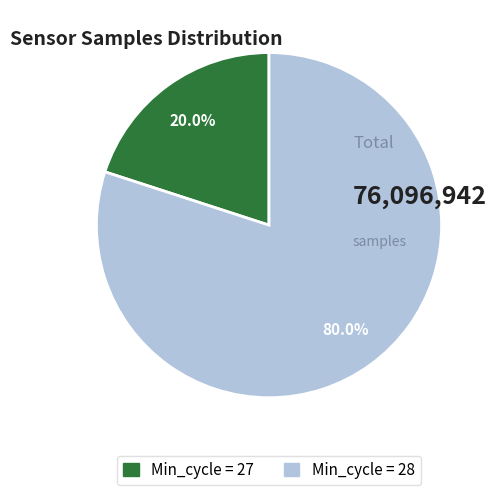

Is there any slice that represents more than half of the pie?

Yes